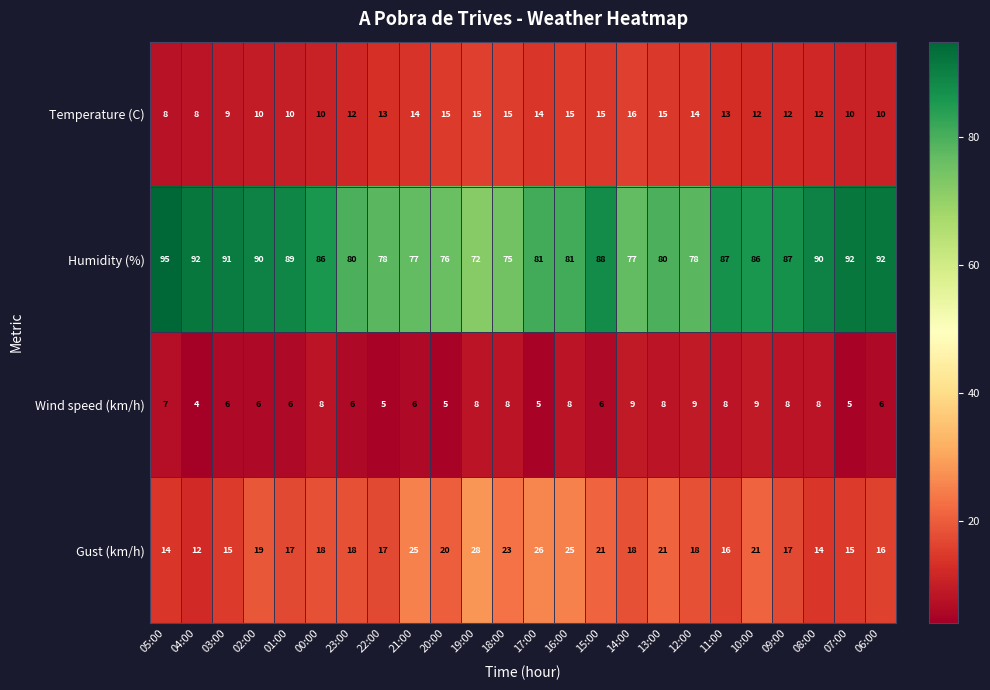

List the series in order of their peak value, highest first.

Humidity (%), Gust (km/h), Temperature (C), Wind speed (km/h)